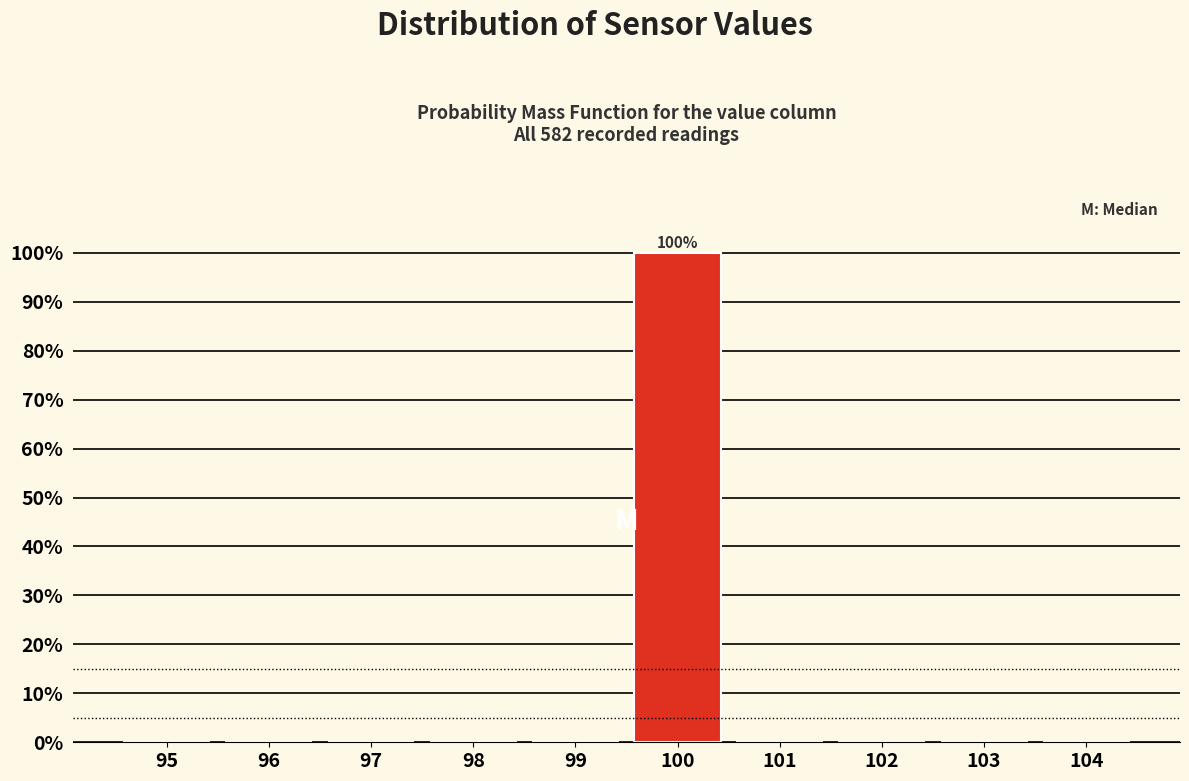

Reading left to right, transcribe all the data shown in this chart.

95=0	96=0	97=0	98=0	99=0	100=100	101=0	102=0	103=0	104=0